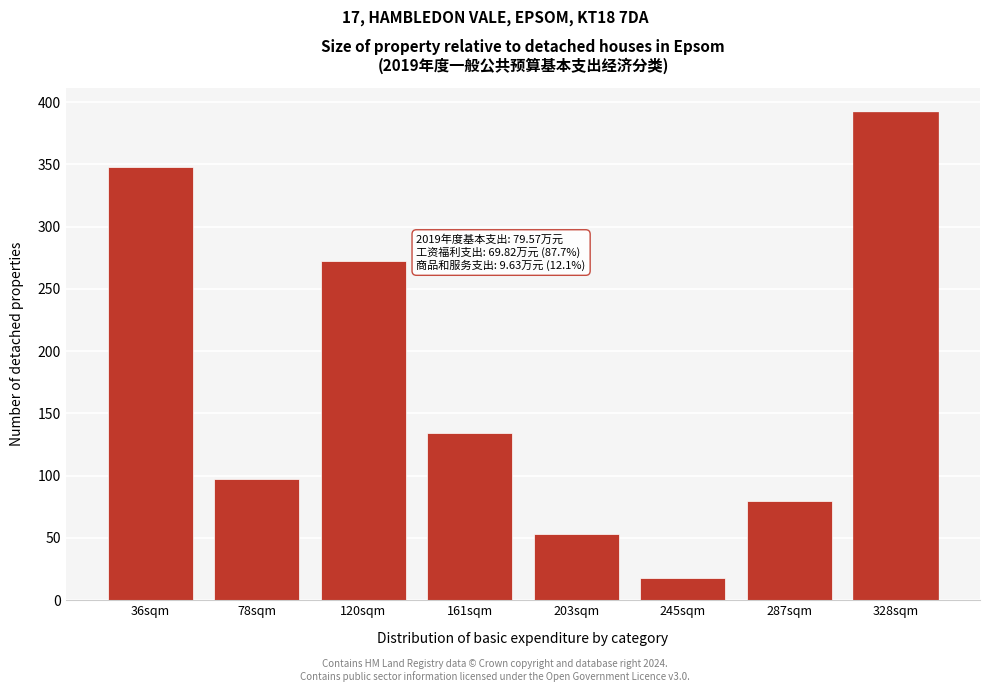

Reading left to right, what are all the values shown in this chart?

36sqm=348	78sqm=97	120sqm=272	161sqm=134	203sqm=53	245sqm=18	287sqm=80	328sqm=392